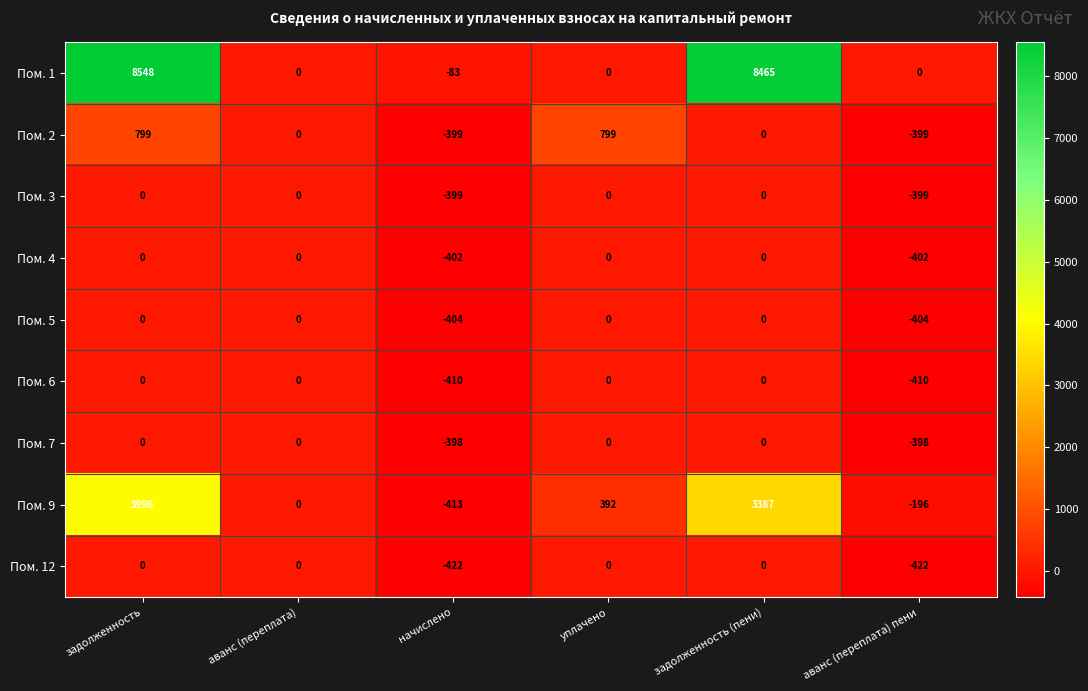

What is the difference between the maximum and minimum values in the Пом. 12 series?

422